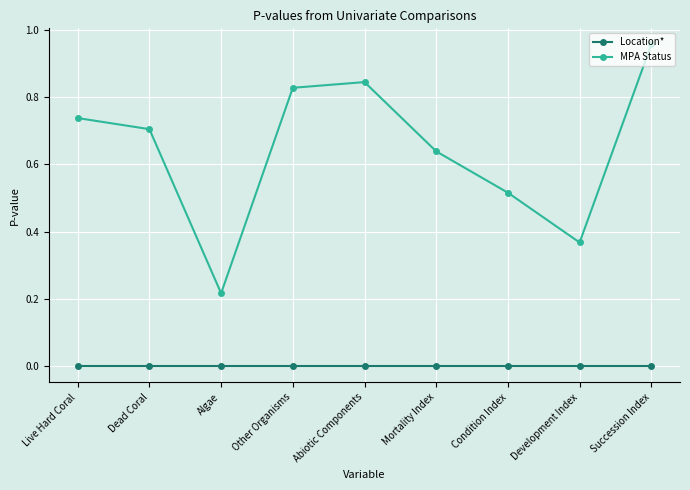

Between Live Hard Coral and Algae, which series saw the biggest shift?

MPA Status